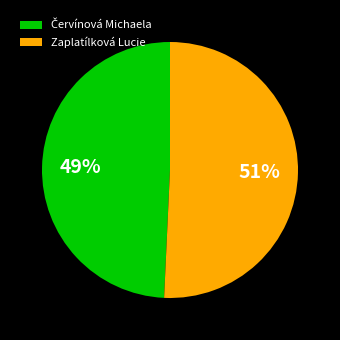

To the nearest percent, what percentage of the pie is Zaplatílková Lucie?

51%